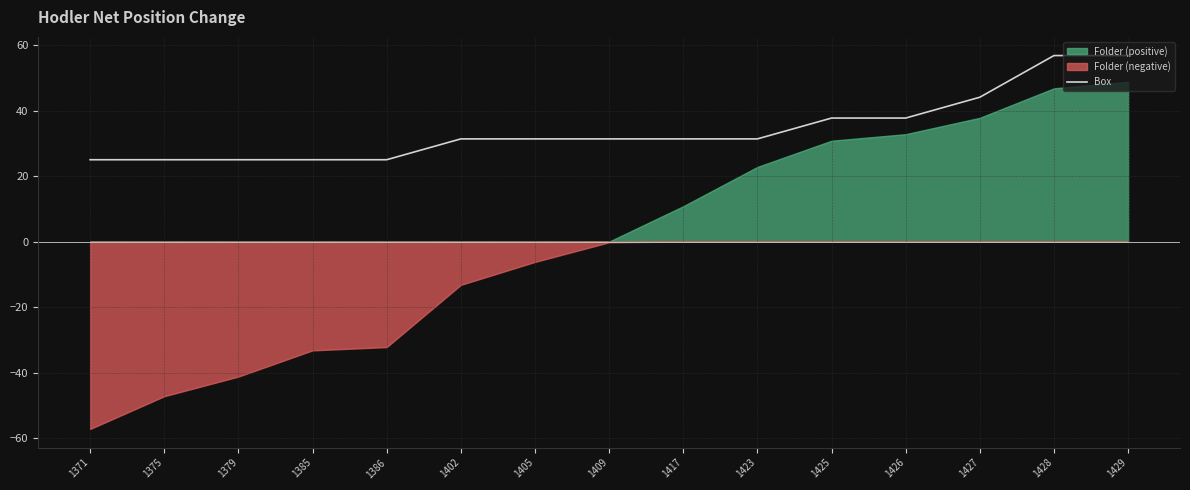

What is the minimum value for Box?

25.0